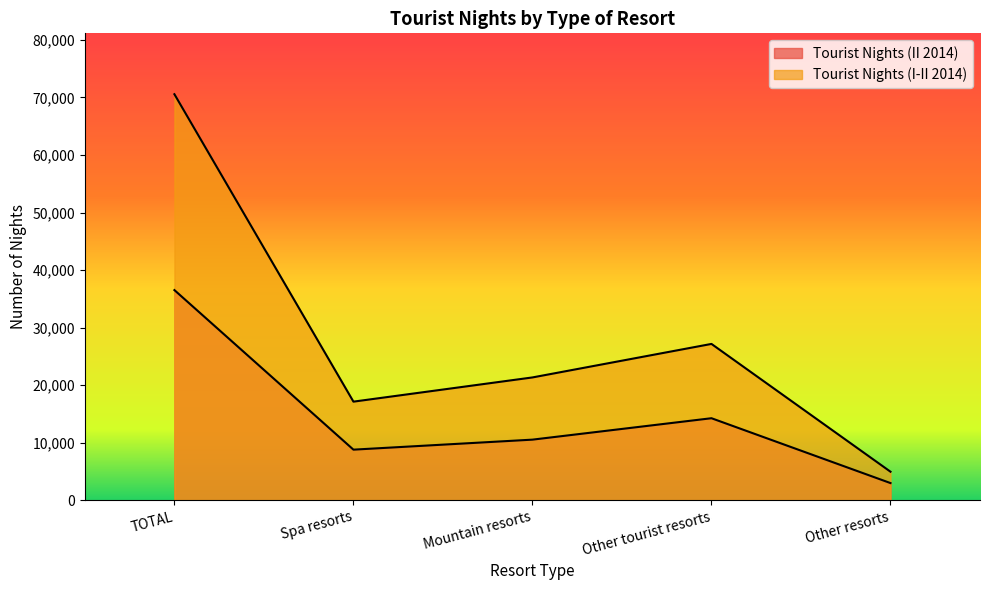

True or false: Tourist Nights (I-II 2014) and Tourist Nights (II 2014) cross at least once.

False